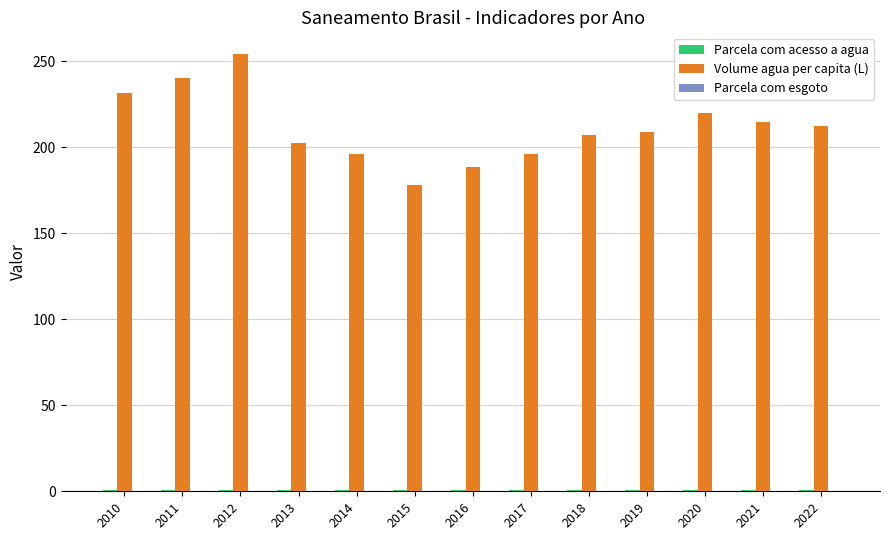

The Volume agua per capita (L) series shows 188.5 at 2016. True or false?

True